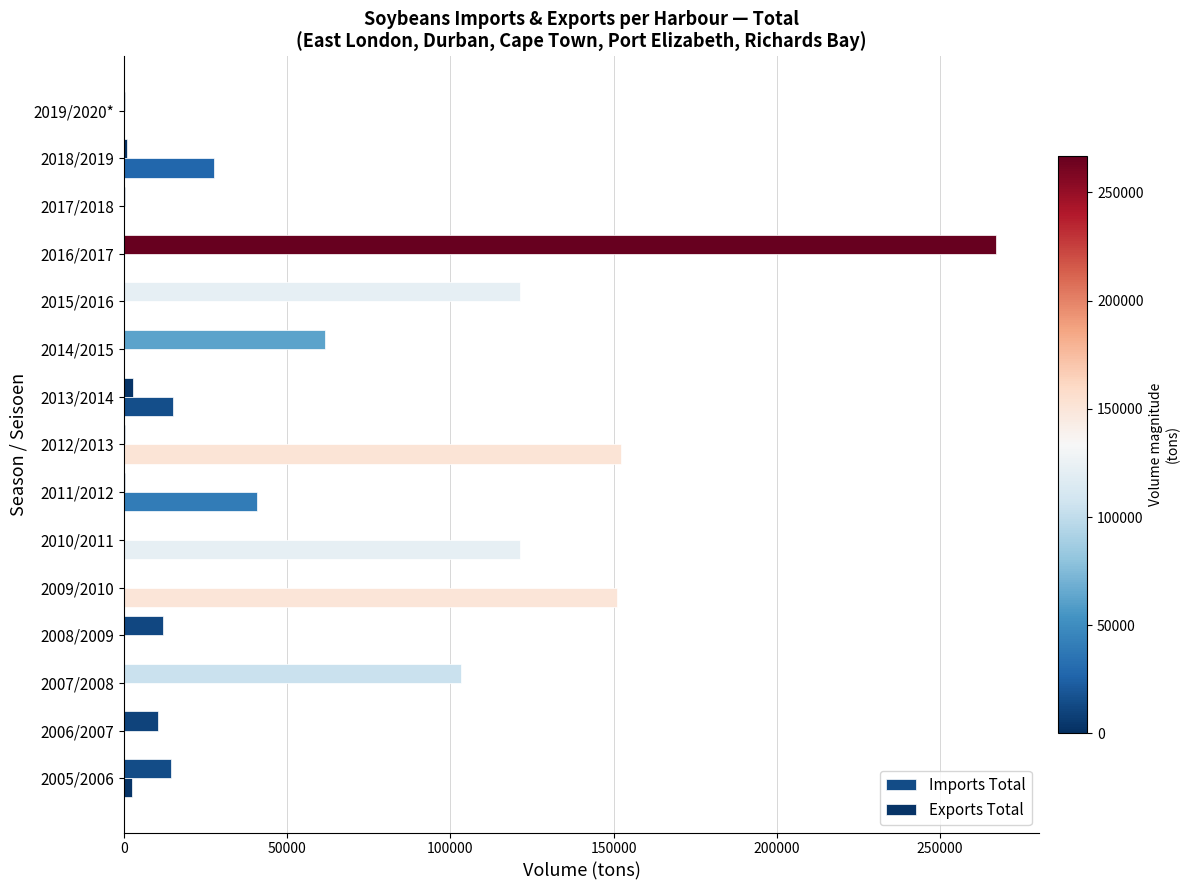

What position from the right is 2008/2009?

12